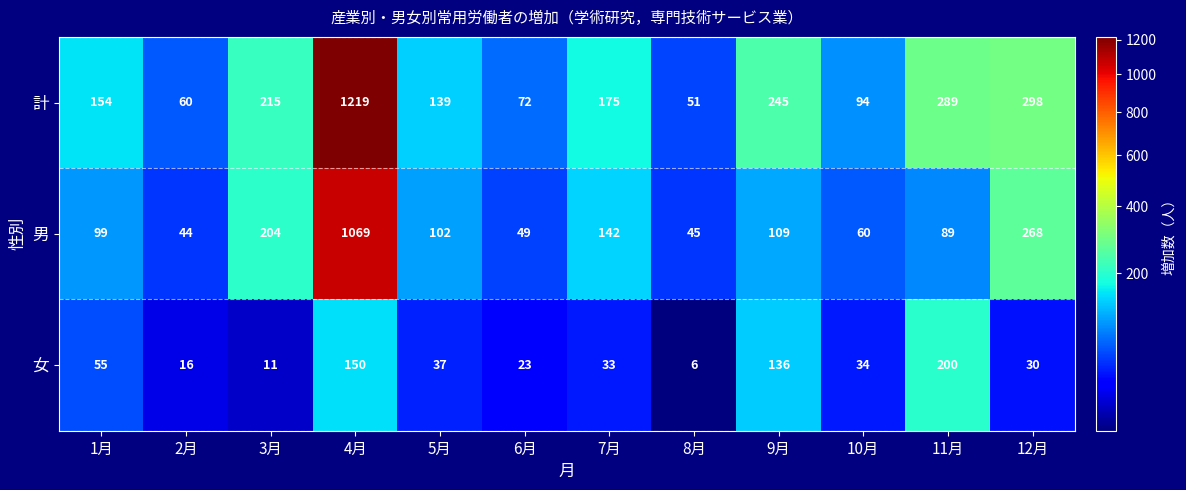

What is the greatest value displayed?

1219